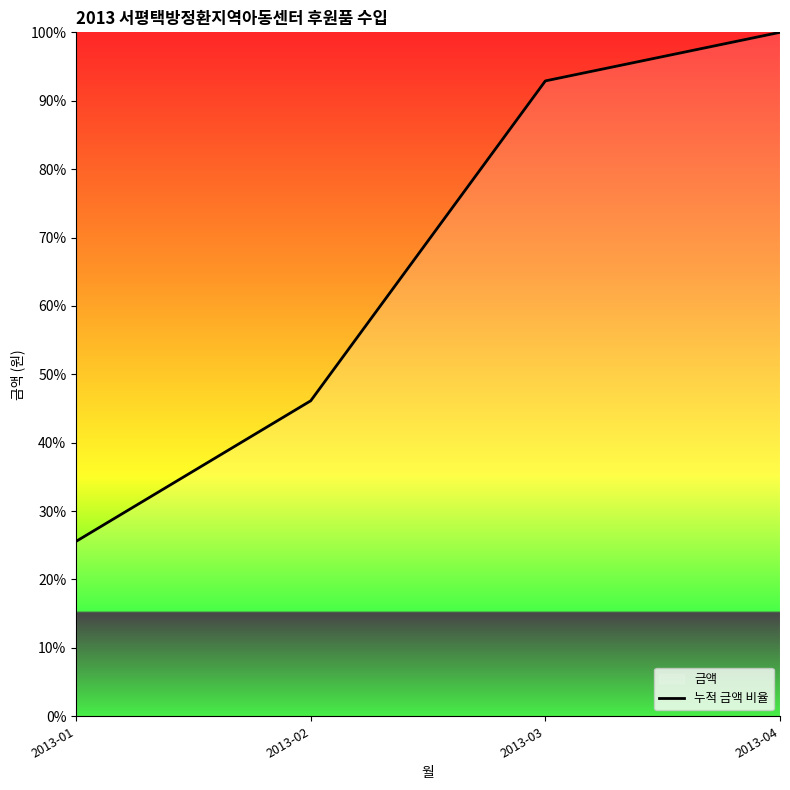

Reading right to left, extract all data points from this chart.

100.0	92.9	46.1	25.6